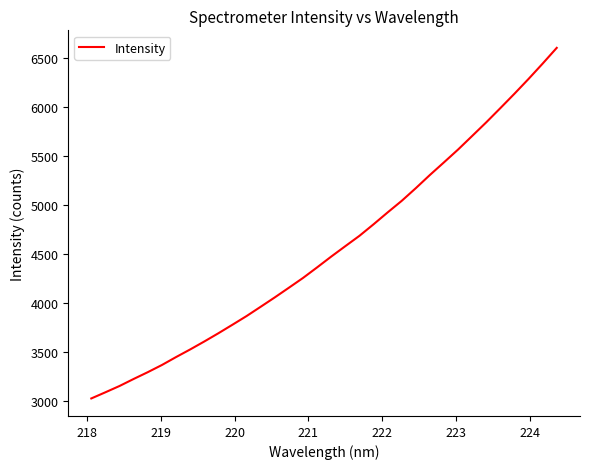

What is the difference between the maximum and minimum values?

3578.7